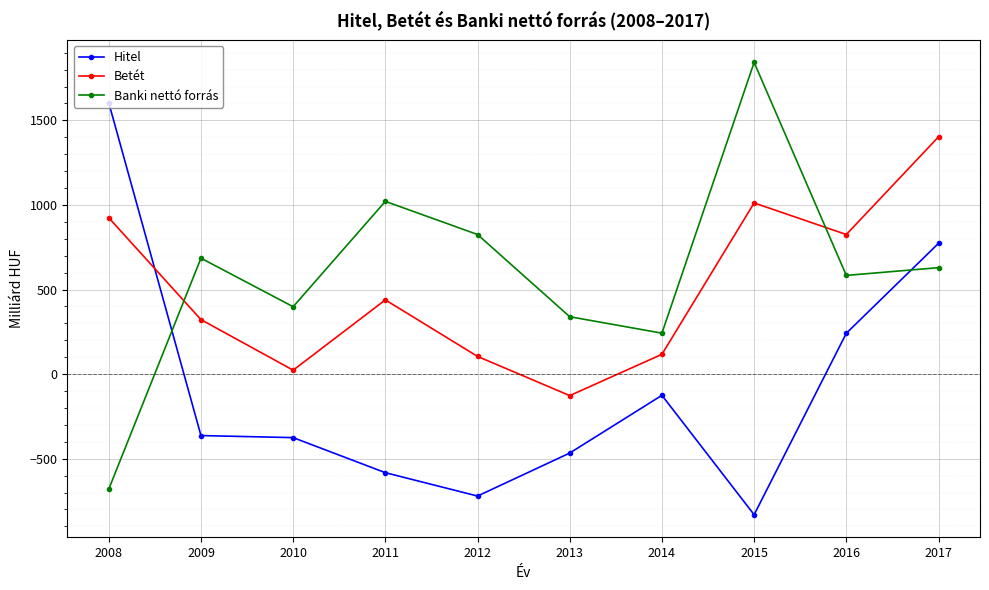

Reading left to right, transcribe all the data shown in this chart.

Hitel: 2008=1604.1	2009=-363.0	2010=-375.1	2011=-582.4	2012=-720.5	2013=-466.3	2014=-125.1	2015=-830.8	2016=241.8	2017=773.2
Betét: 2008=924.5	2009=322.4	2010=23.5	2011=439.0	2012=105.0	2013=-126.8	2014=117.3	2015=1012.0	2016=825.5	2017=1402.8
Banki nettó forrás: 2008=-679.6	2009=685.5	2010=398.7	2011=1021.4	2012=825.5	2013=339.5	2014=242.4	2015=1842.8	2016=583.7	2017=629.6